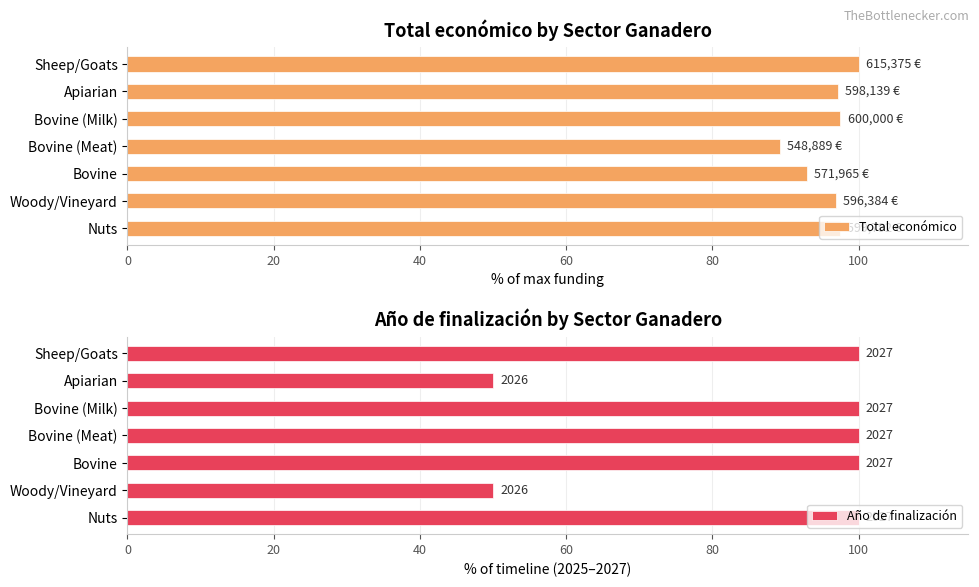

Which series has the largest total across all categories?

Total económico